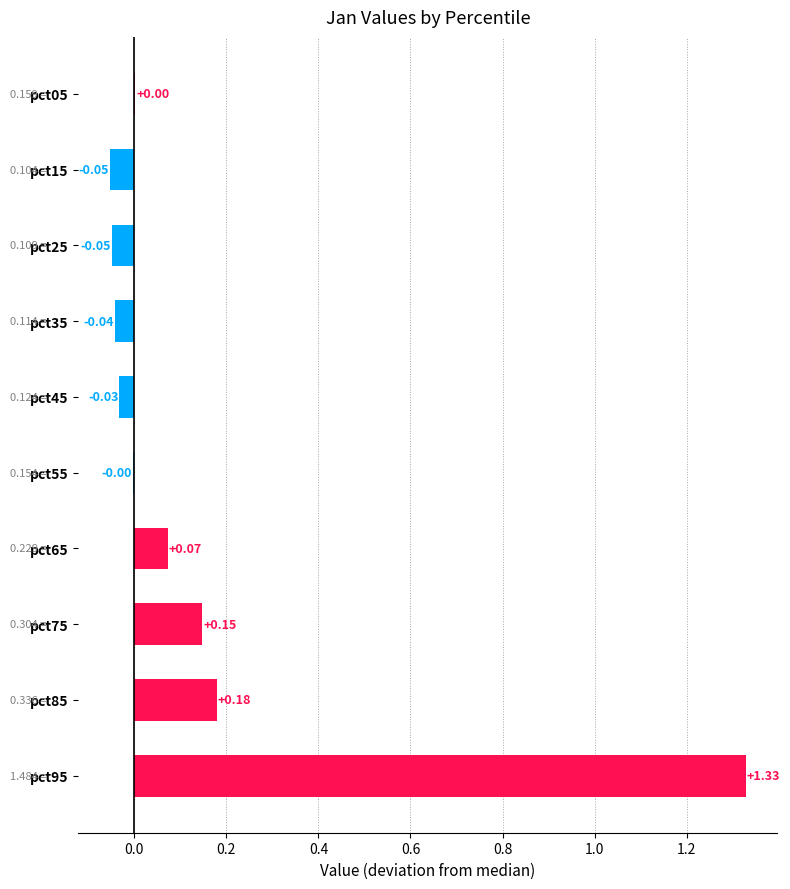

What is the sum of all values?

1.6